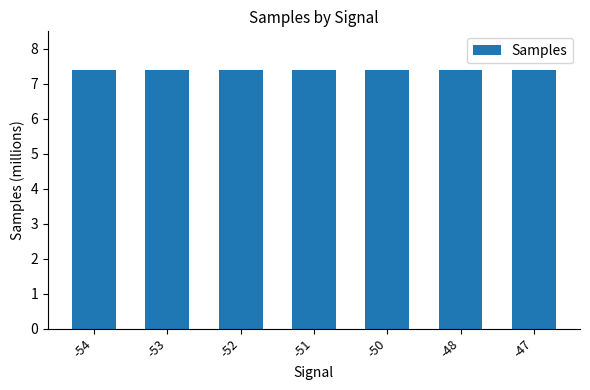

True or false: the data shows 4.4 at -54.

False